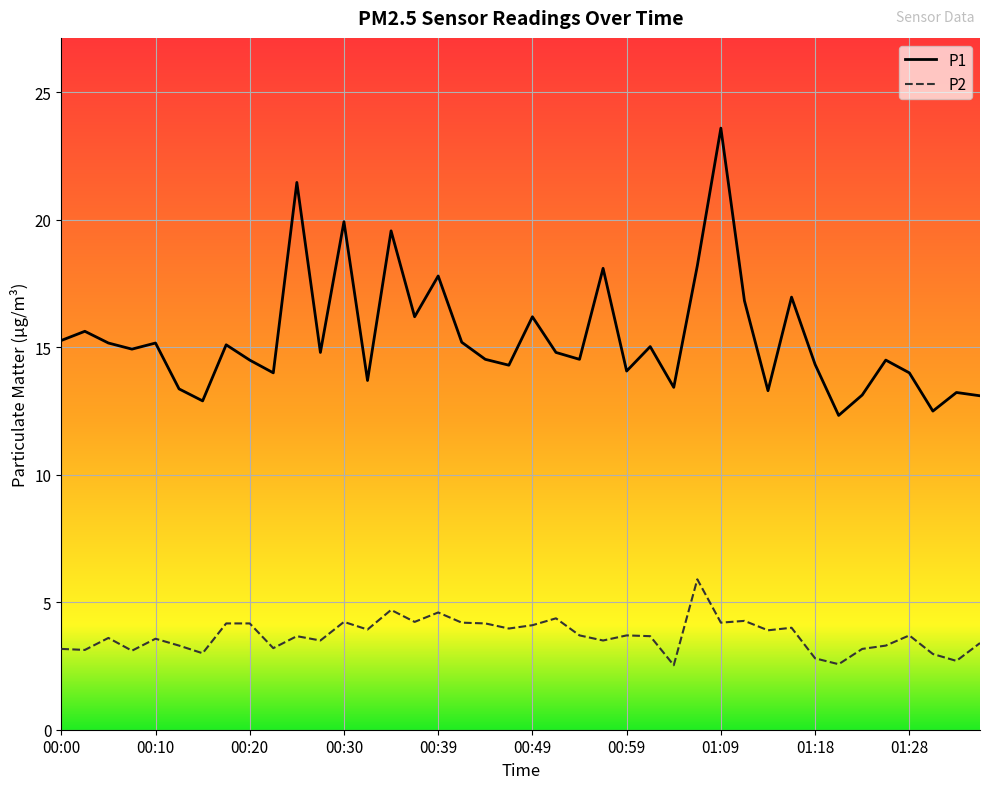

True or false: P1 and P2 cross at least once.

False